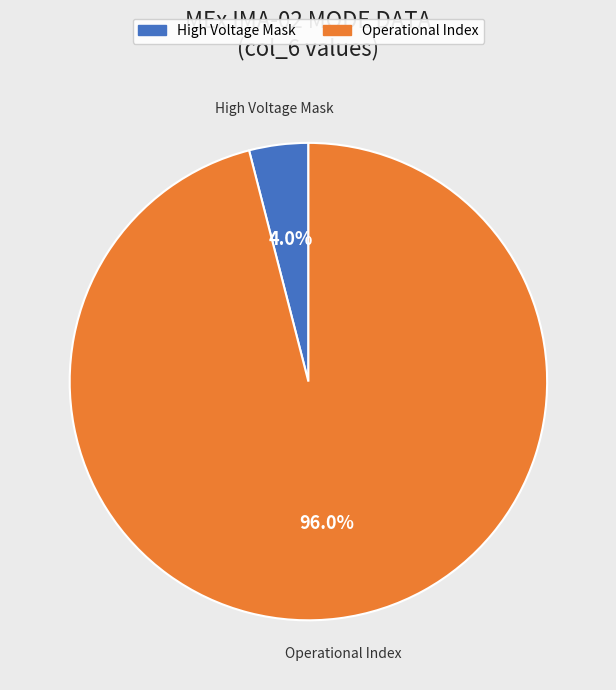

Rank the categories by value from lowest to highest.

High Voltage Mask, Operational Index